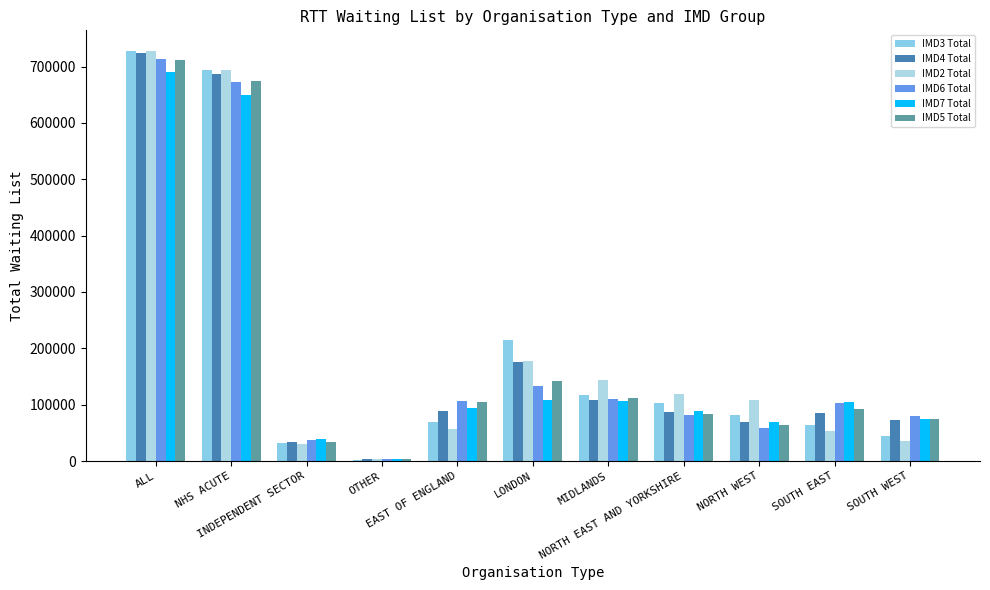

Count the number of categories in the chart.

11